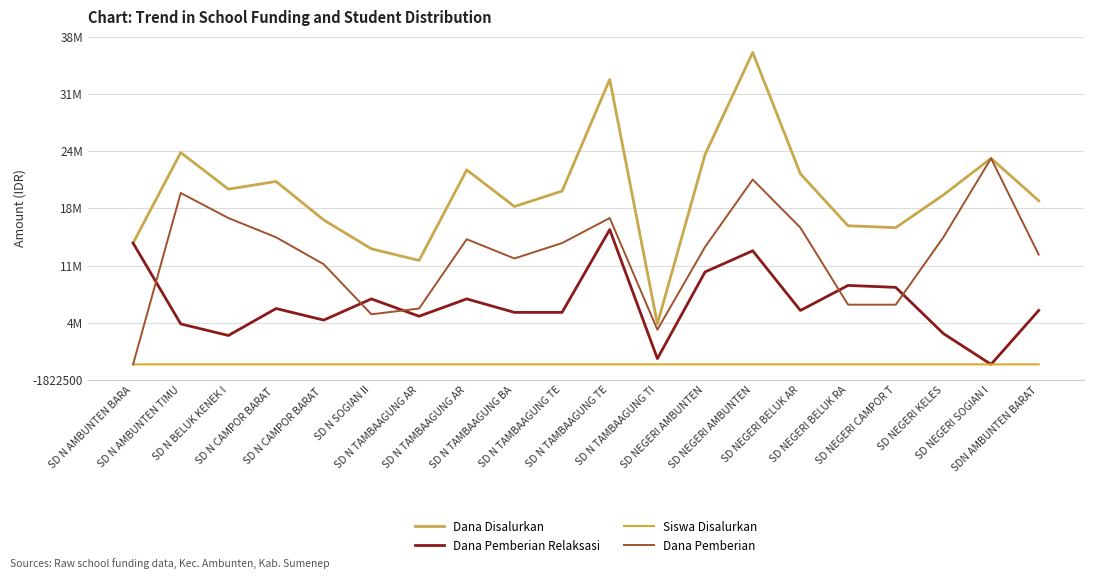

What are all the series names shown in the legend?

Dana Disalurkan, Dana Pemberian Relaksasi, Siswa Disalurkan, Dana Pemberian